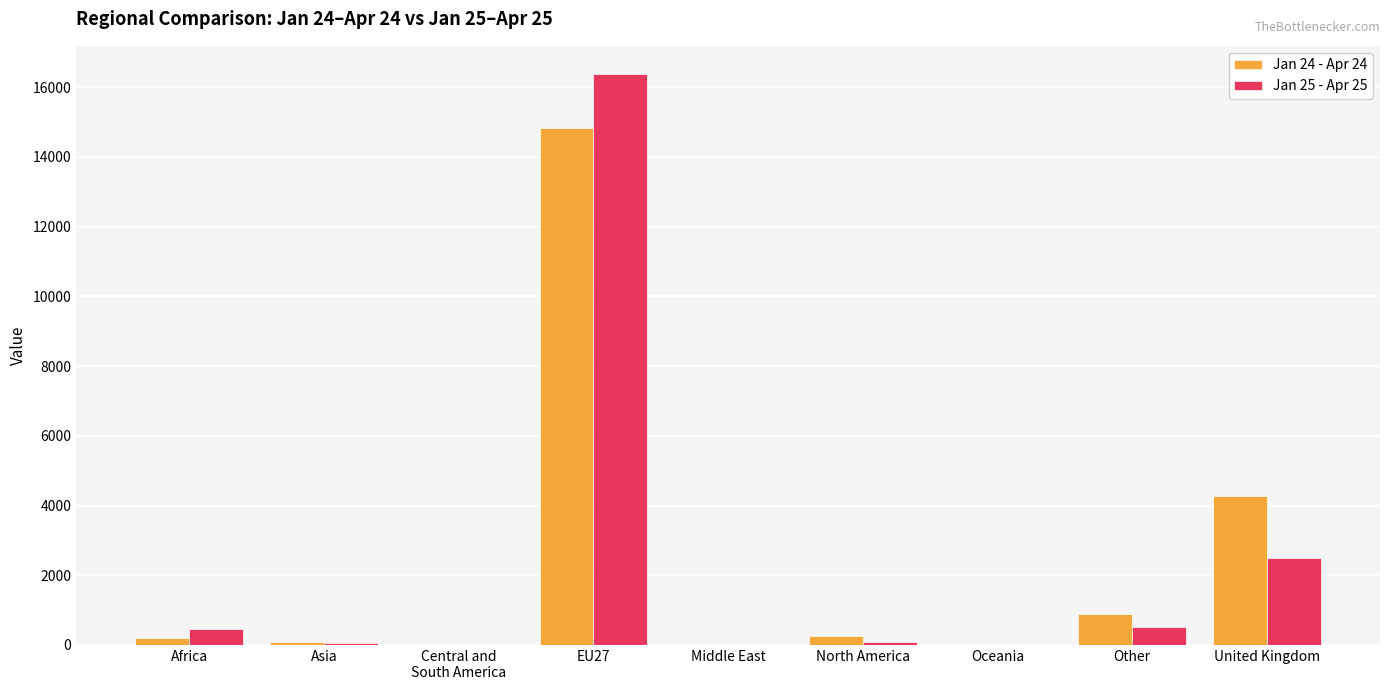

The value of Jan 24 - Apr 24 at North America is 243. True or false?

True